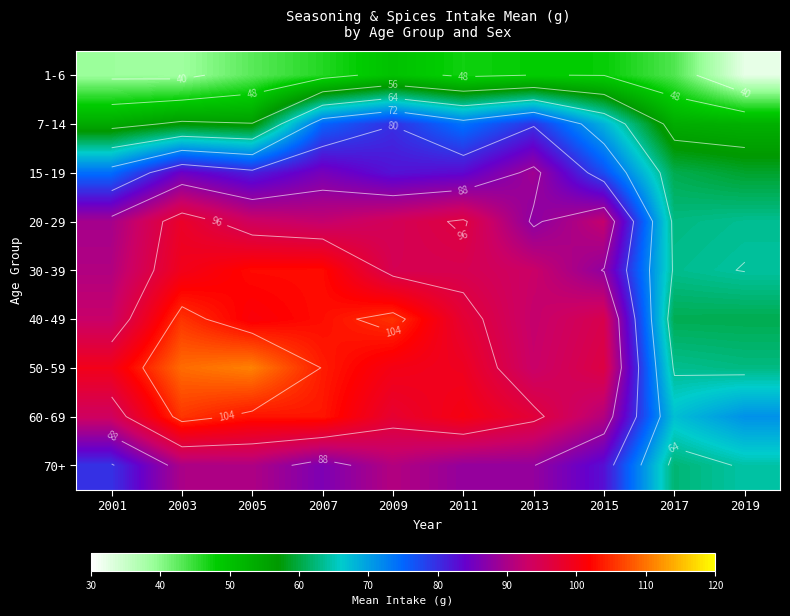

Which series has the widest spread of values?

50-59